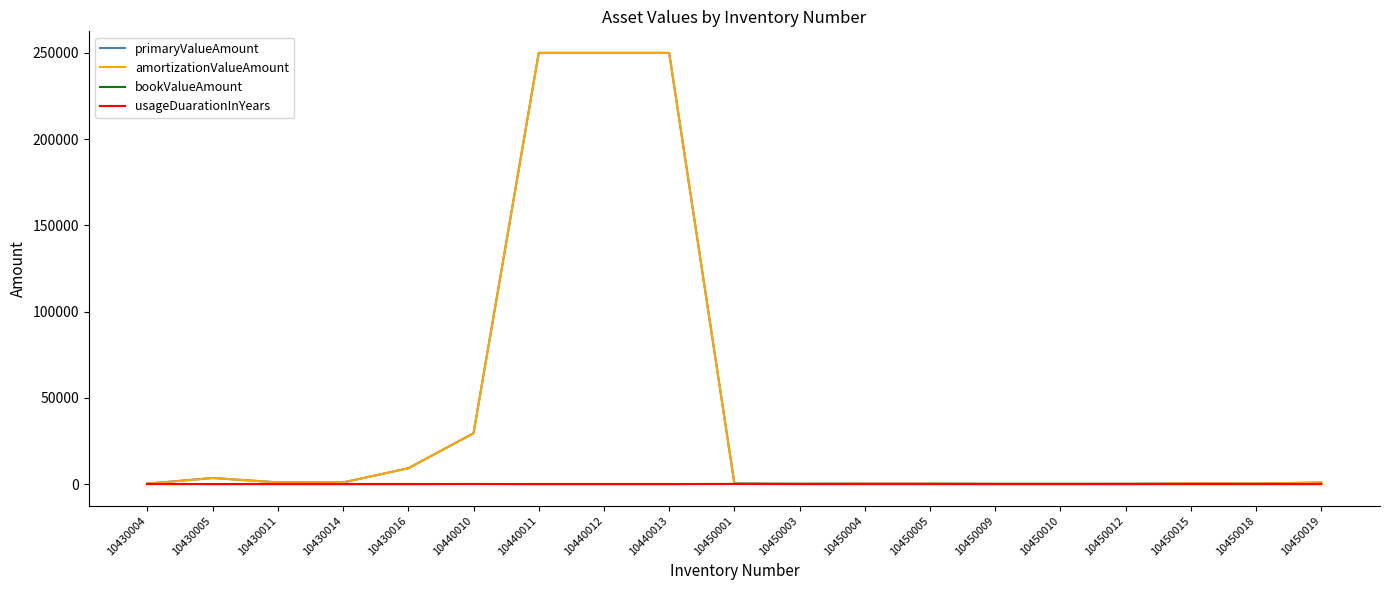

What is the average value of the bookValueAmount series?

28